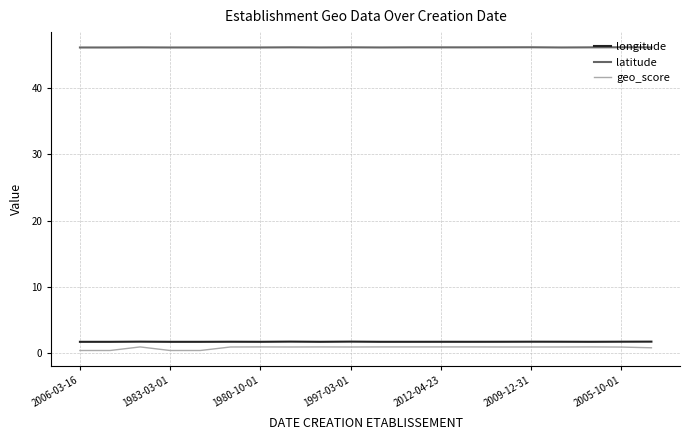

Which series has the largest range (max minus min)?

geo_score